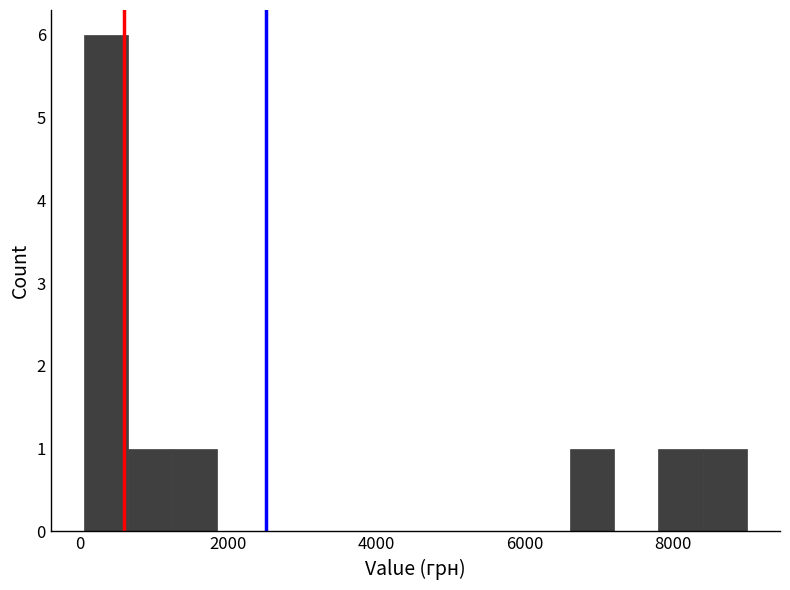

Read against the x-axis, roughly where is the centre of the tallest bar?

400